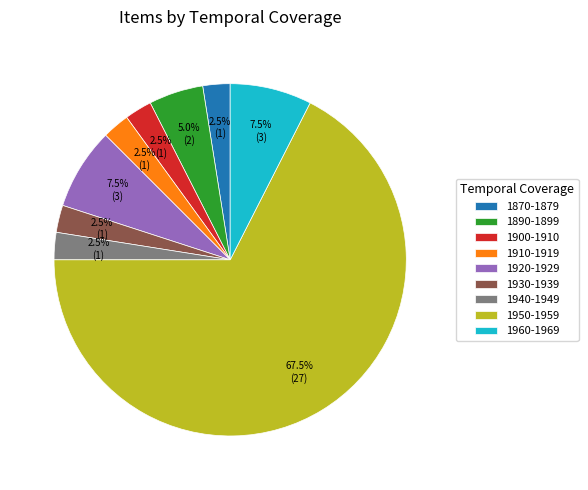

How much of the chart is everything except 1920-1929?

92.5%